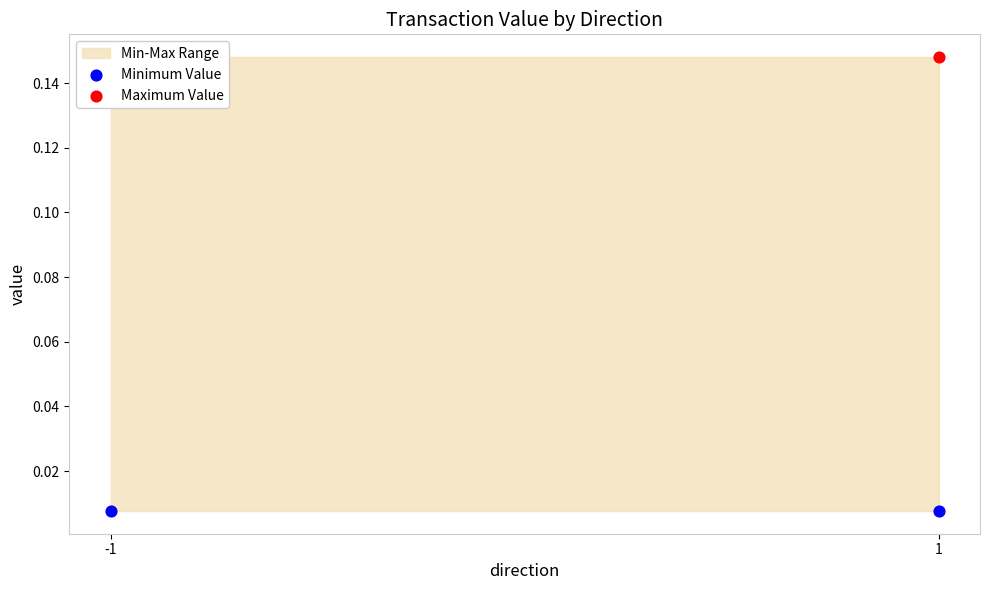

Which series has the largest total across all categories?

Maximum Value